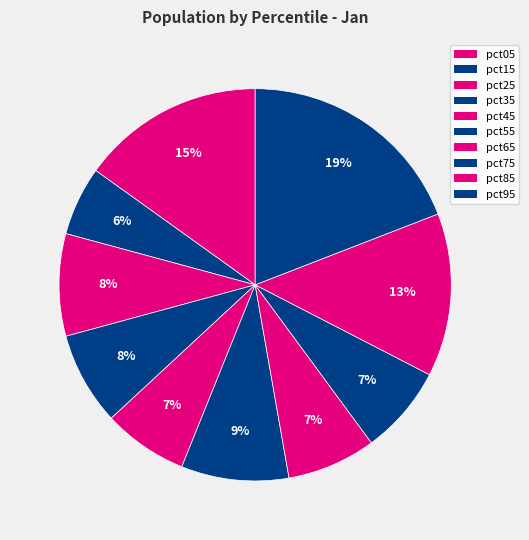

Between pct85 and pct95, which is larger?

pct95